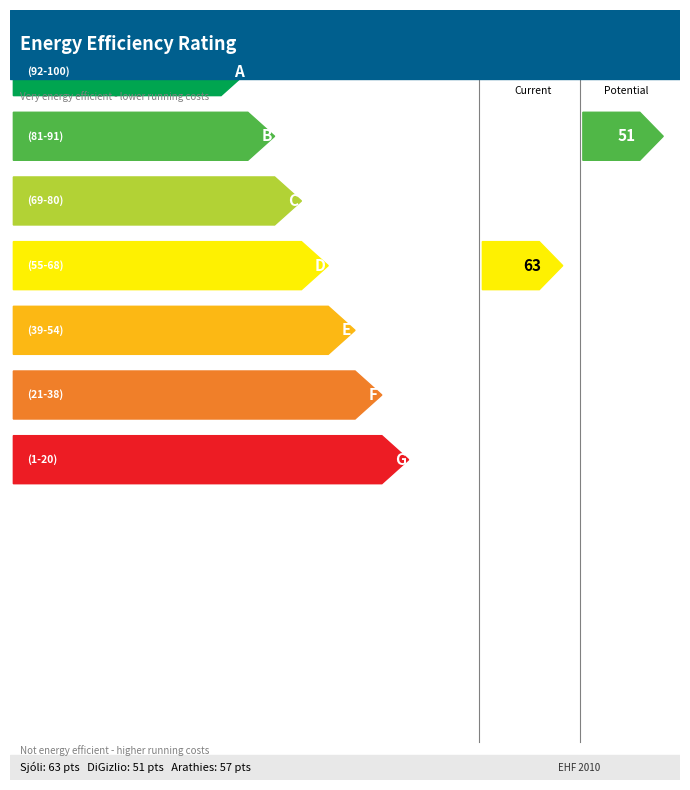

Count the number of data series in this chart.

3